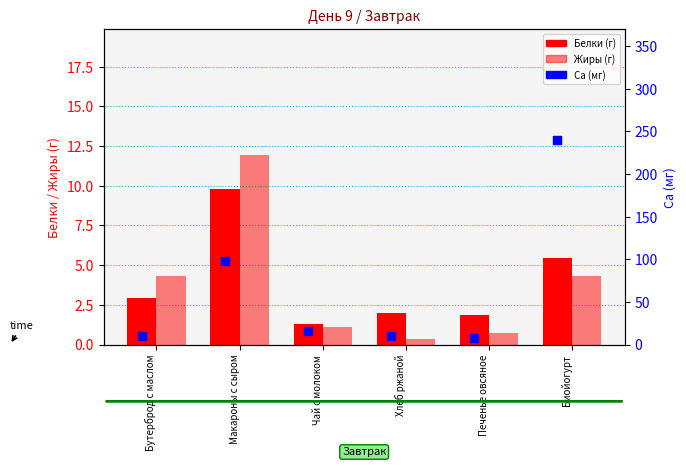

What is the total value across all series at Макароны с сыром?

119.4